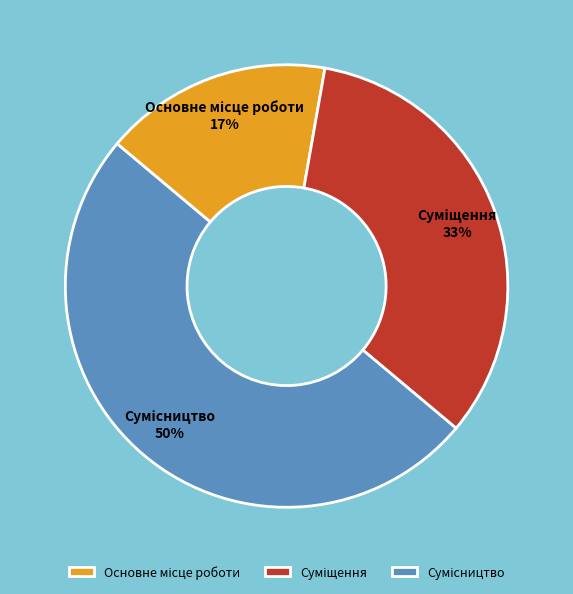

To the nearest percent, what is the average slice percentage?

33%